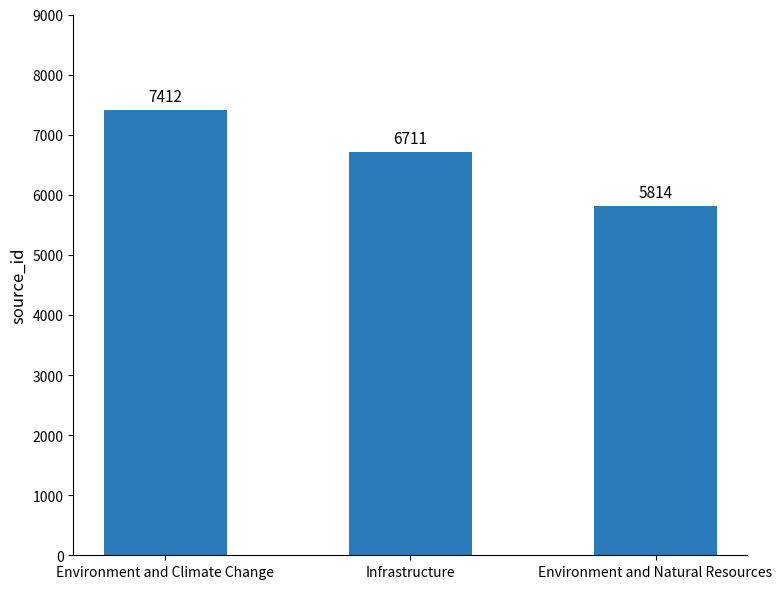

What is the minimum value shown in the chart?

5814